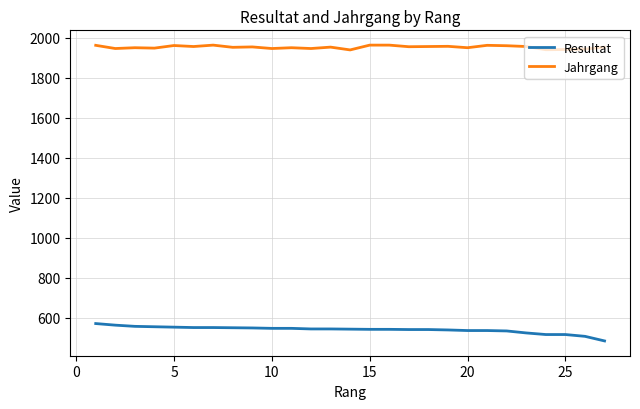

True or false: Jahrgang and Resultat cross at least once.

False